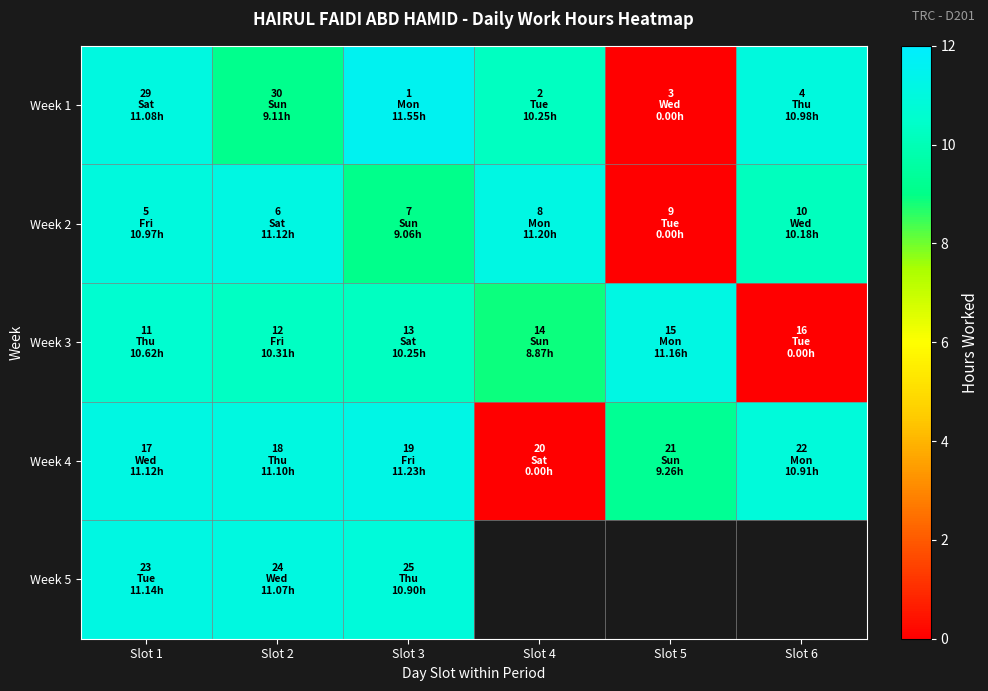

At how many categories does at least one series exceed 4?

6